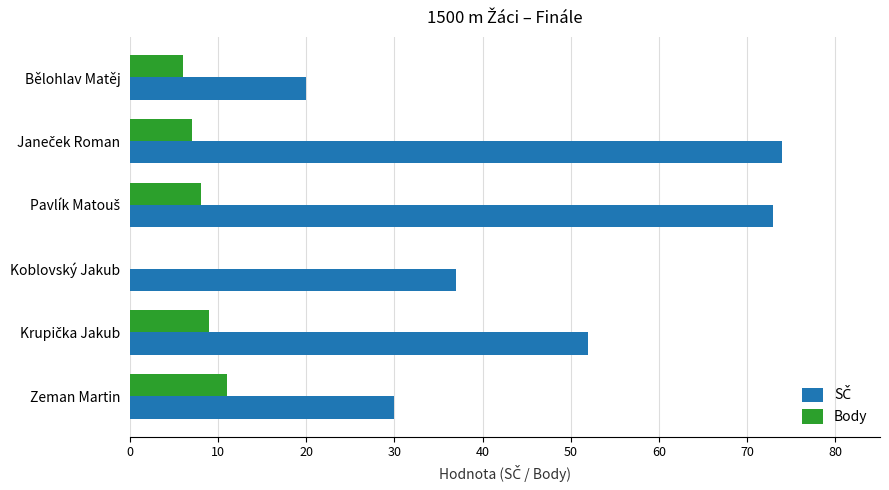

At which label is Body closest to 5?

Bělohlav Matěj